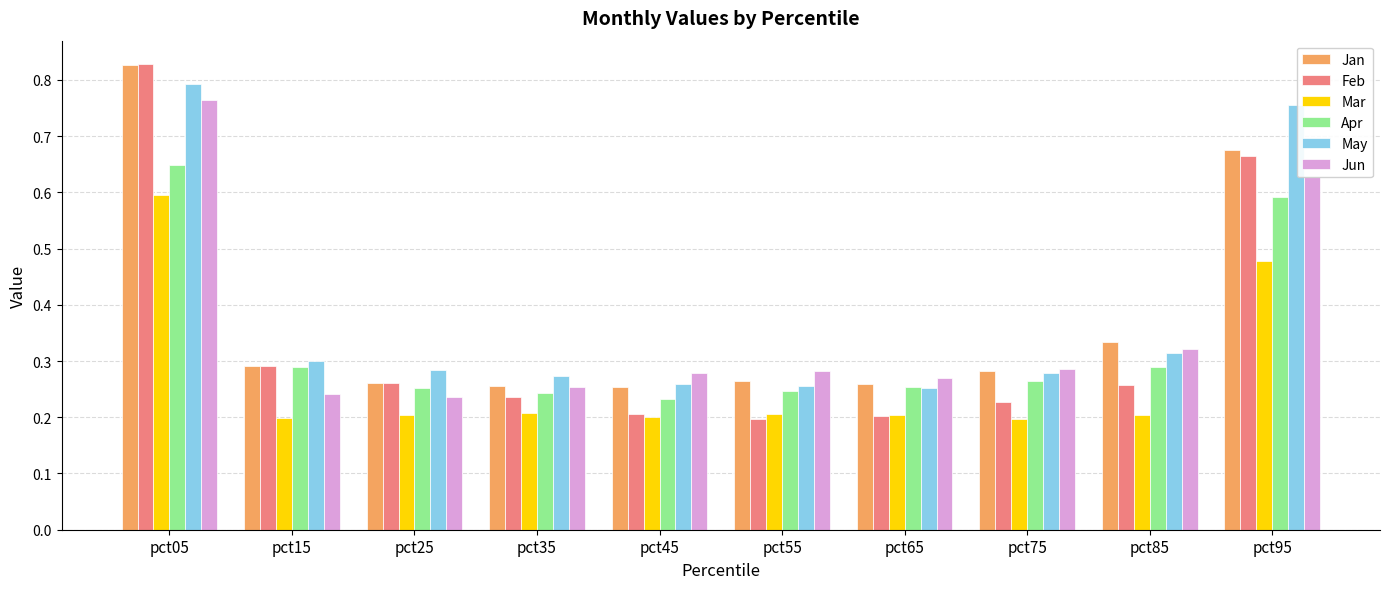

What is the difference between the maximum and minimum values in the Apr series?

0.4